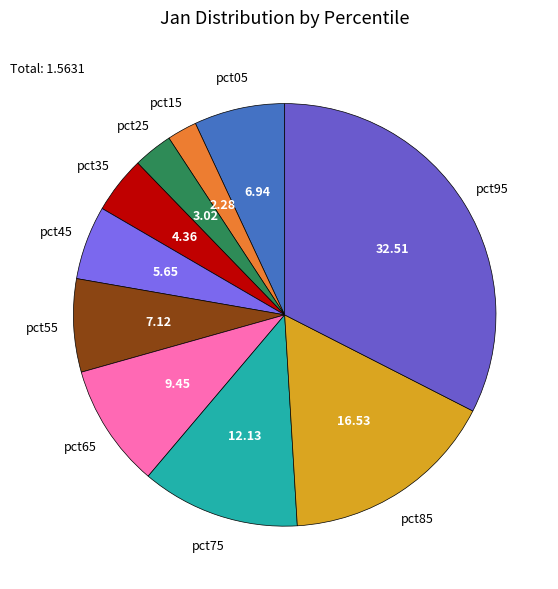

Is there any slice that represents more than half of the pie?

No